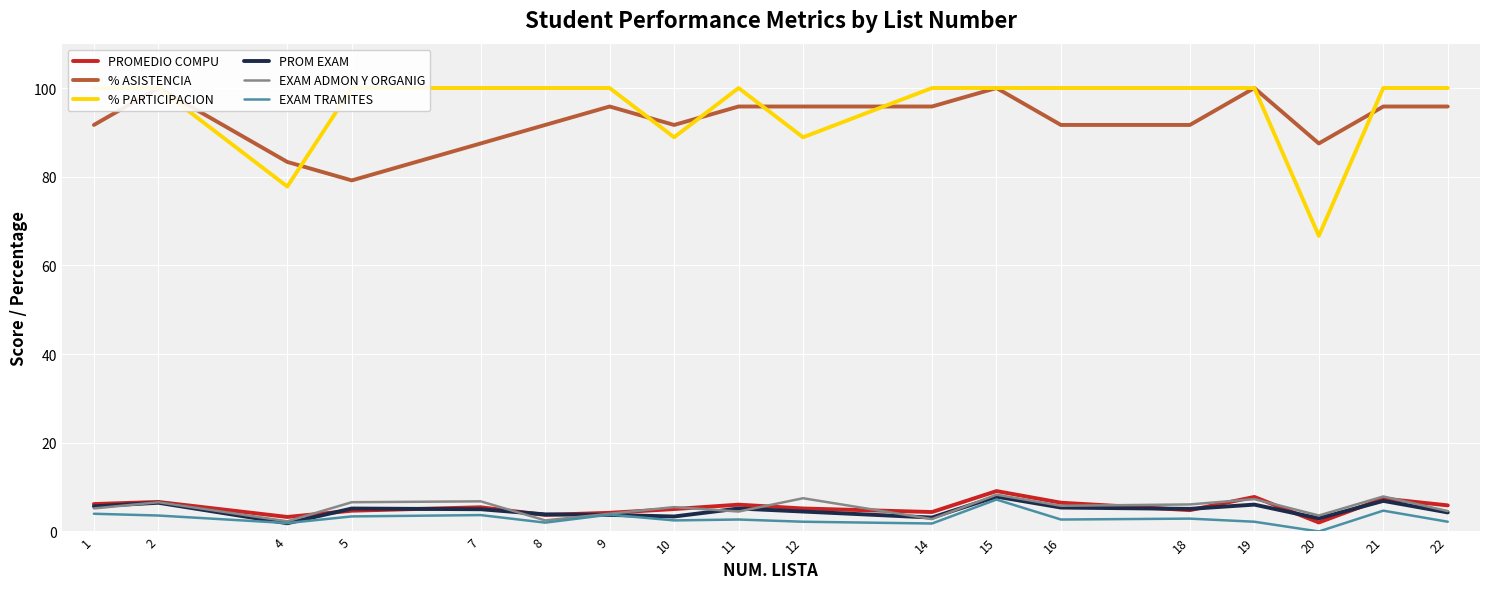

What is the difference between the highest and lowest values at 1?

96.0